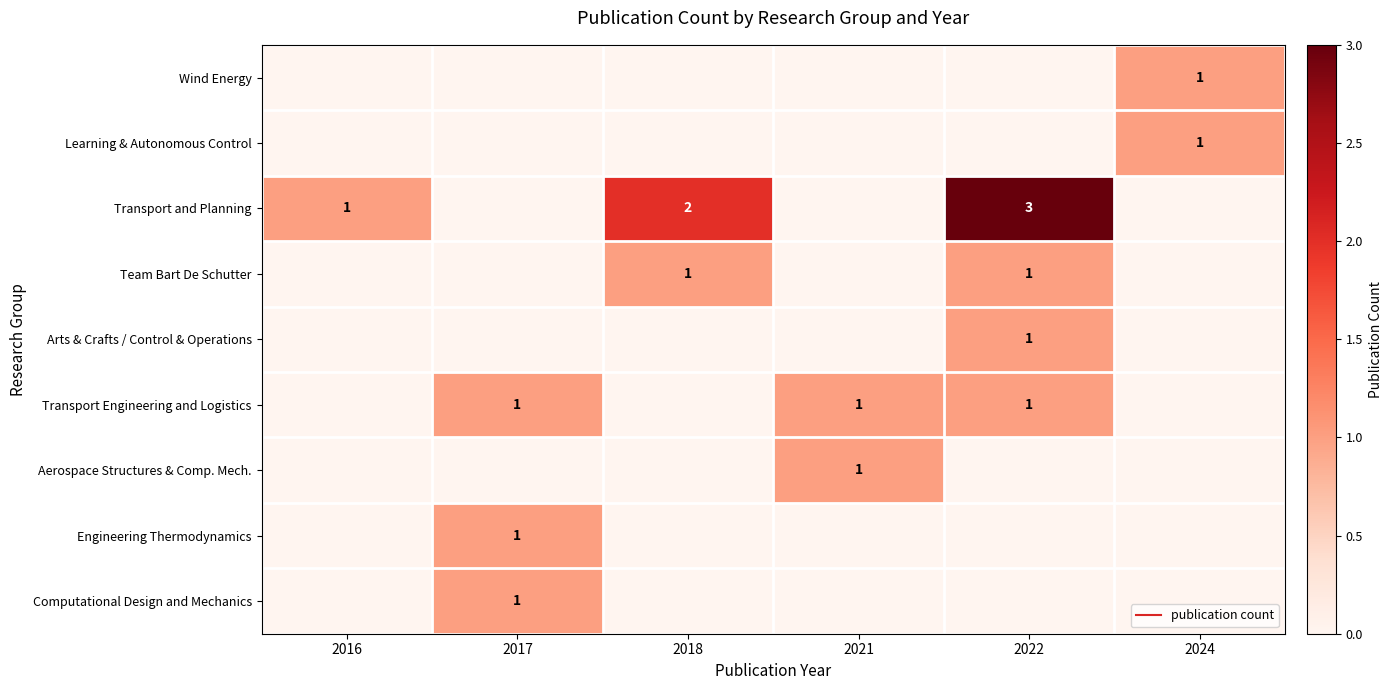

Is it true that Aerospace Structures & Comp. Mech. equals 0 at 2022?

True